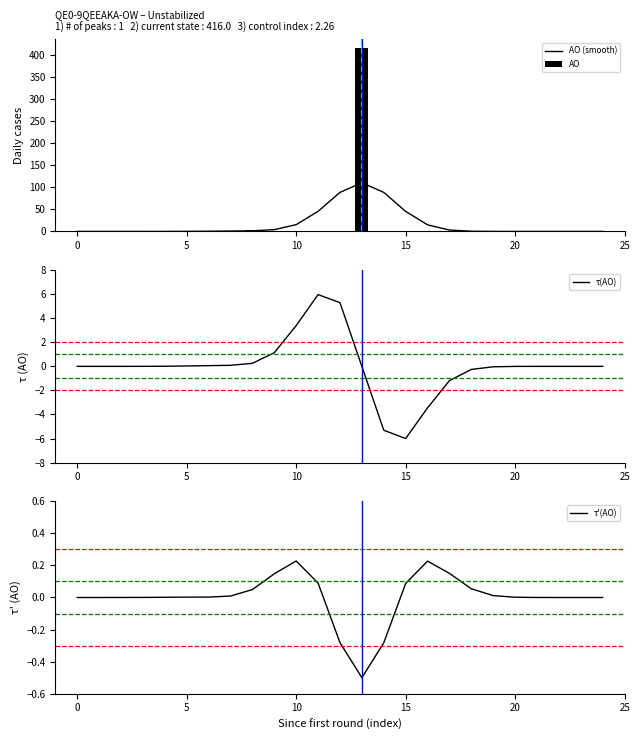

What are all the series names shown in the legend?

AO (smooth), AO, τ(AO), τ'(AO)